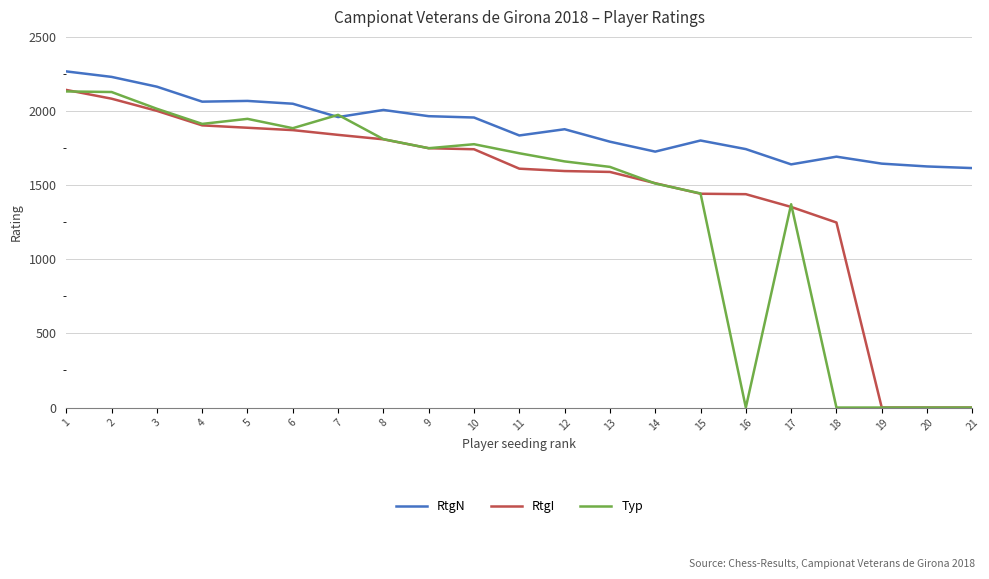

How many distinct data groups are displayed?

3